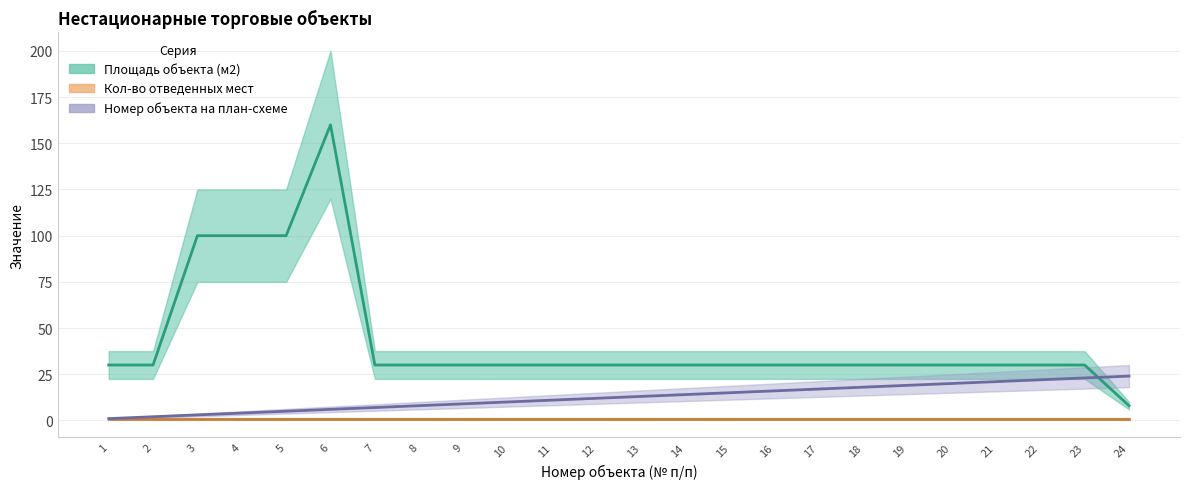

How many interior local peaks does the Площадь объекта (м2) series have?

1